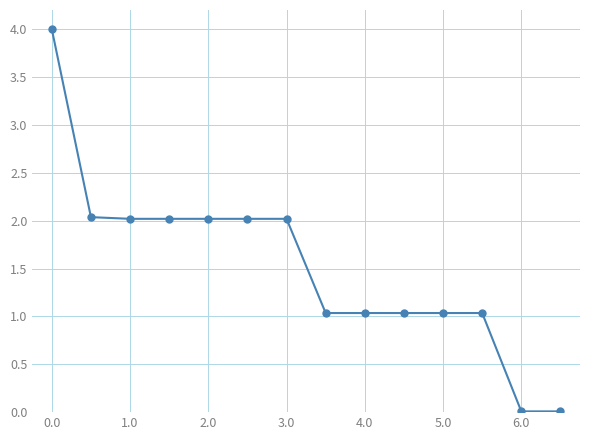

Does the chart have visible grid lines?

Yes